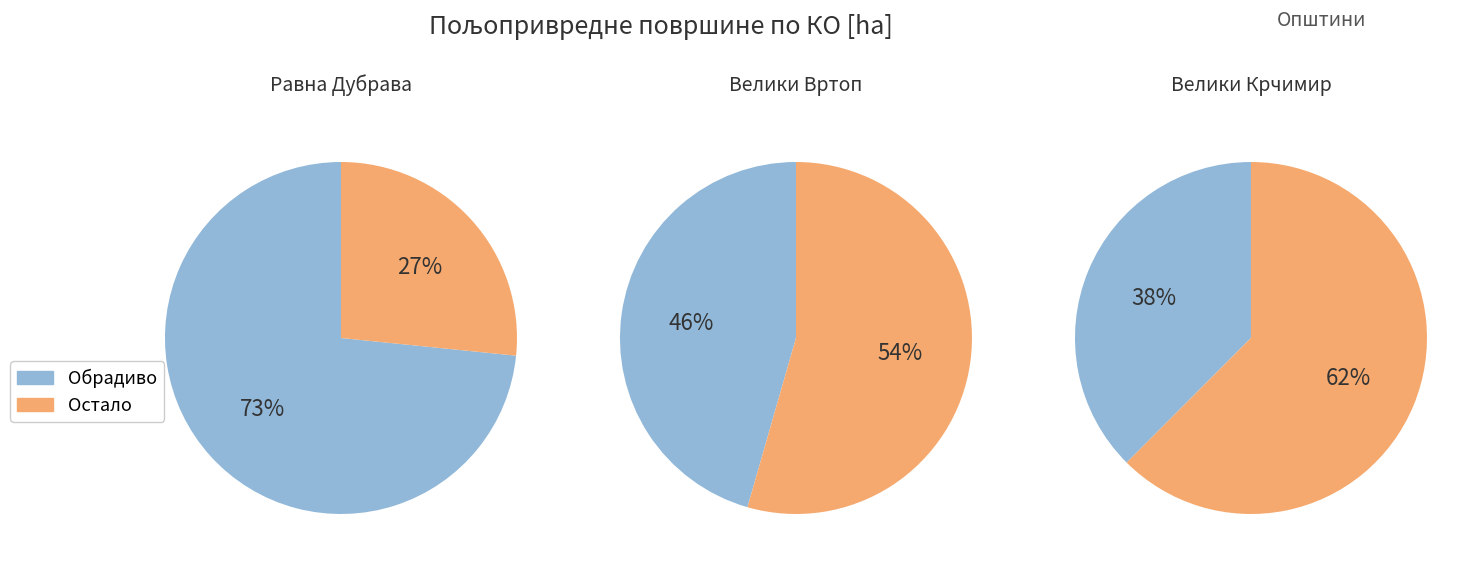

Which series has the largest range (max minus min)?

остало